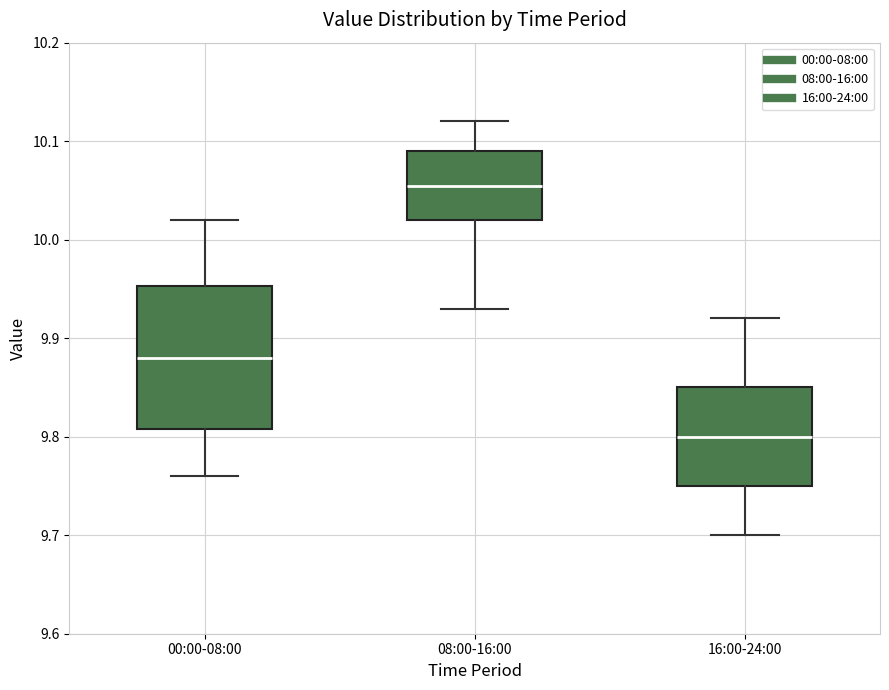

Reading left to right, transcribe this box plot: for each box, give where its median line is, the range the box spans, and where its two whiskers end, as read against the y-axis. The values are not printed on the chart, so give them approximately, as read against the axis.

00:00-08:00: median 9.88, box 9.81 to 9.95, whiskers 9.76 to 10.02
08:00-16:00: median 10.06, box 10.02 to 10.09, whiskers 9.93 to 10.12
16:00-24:00: median 9.80, box 9.75 to 9.85, whiskers 9.70 to 9.92